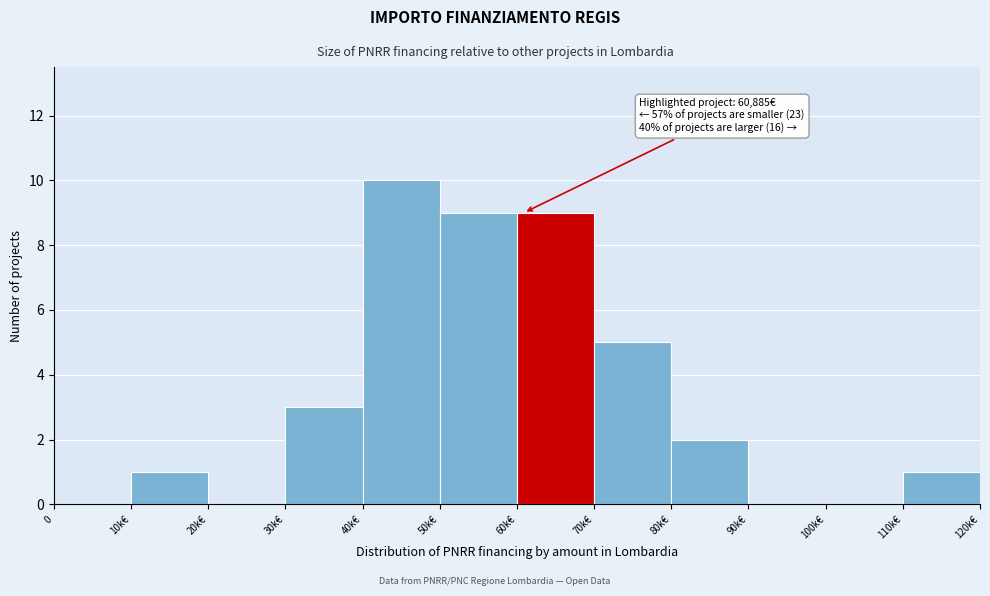

Reading left to right, transcribe all the data shown in this chart.

0=0	10k€=1	20k€=0	30k€=3	40k€=10	50k€=9	60k€=9	70k€=5	80k€=2	90k€=0	100k€=0	110k€=1